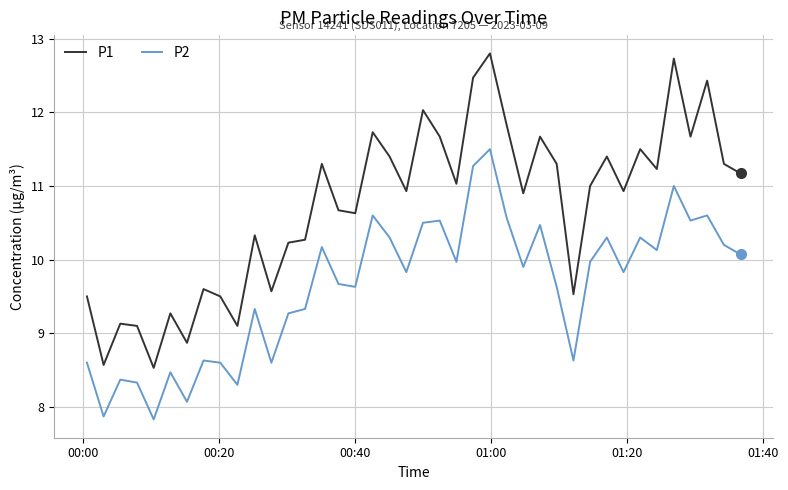

Which series has the largest total across all categories?

P1